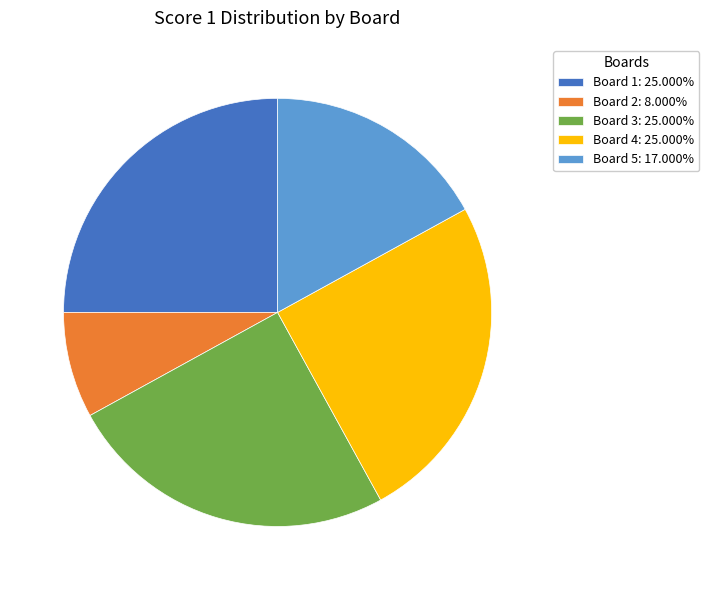

How many segments does this pie chart have?

5